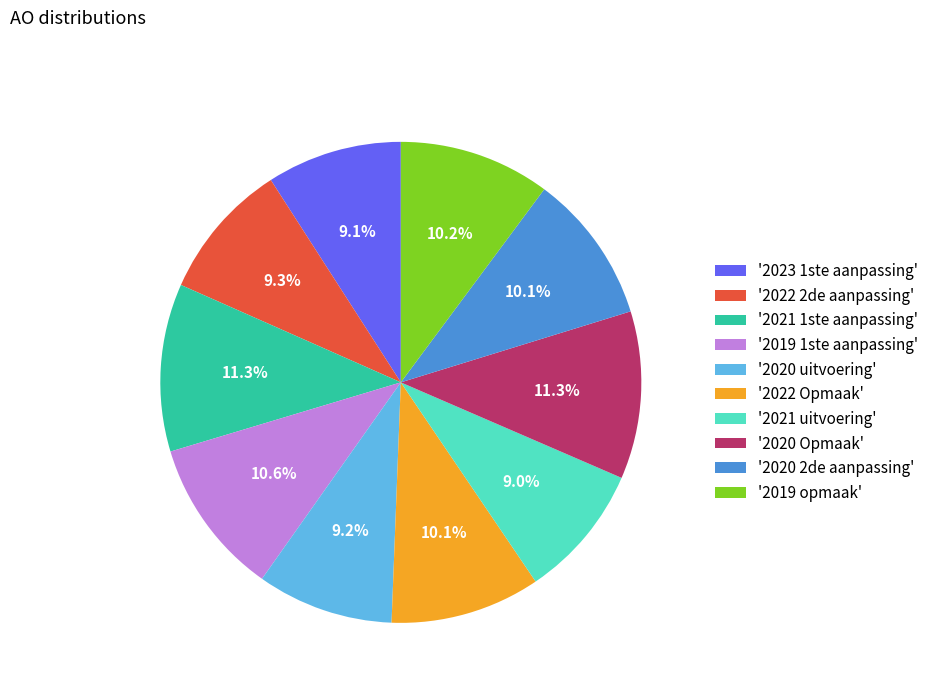

Is '2020 2de aanpassing' the majority of the pie?

No